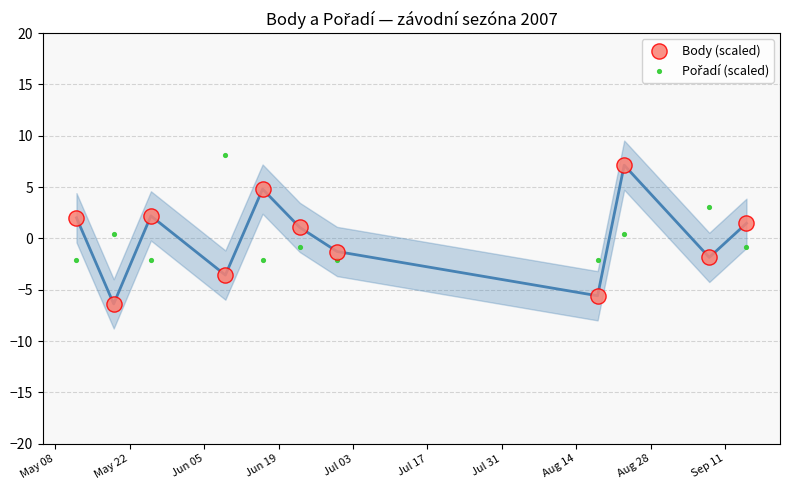

Which series reaches the minimum Y coordinate?

Body (scaled)